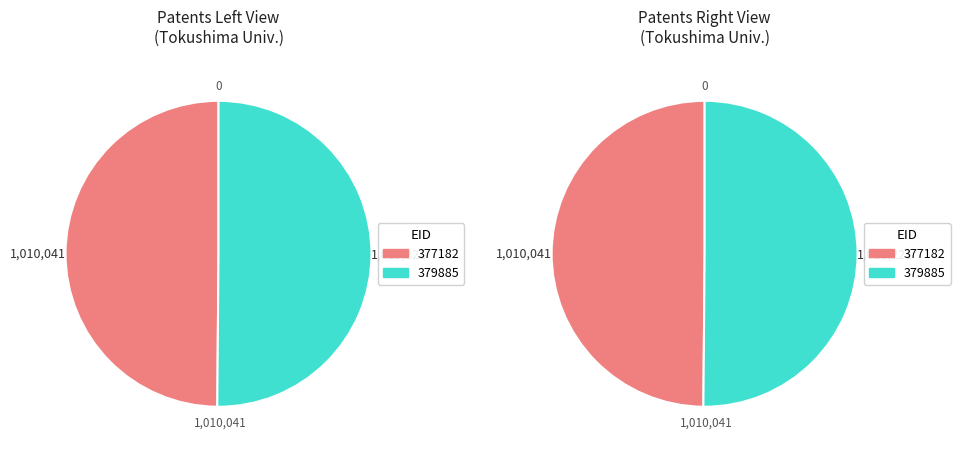

Rank the categories by value from highest to lowest.

379885, 377182